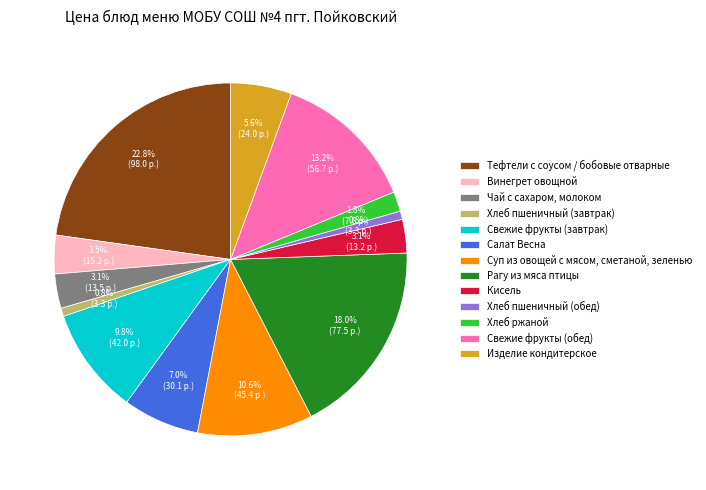

How many segments does this pie chart have?

13